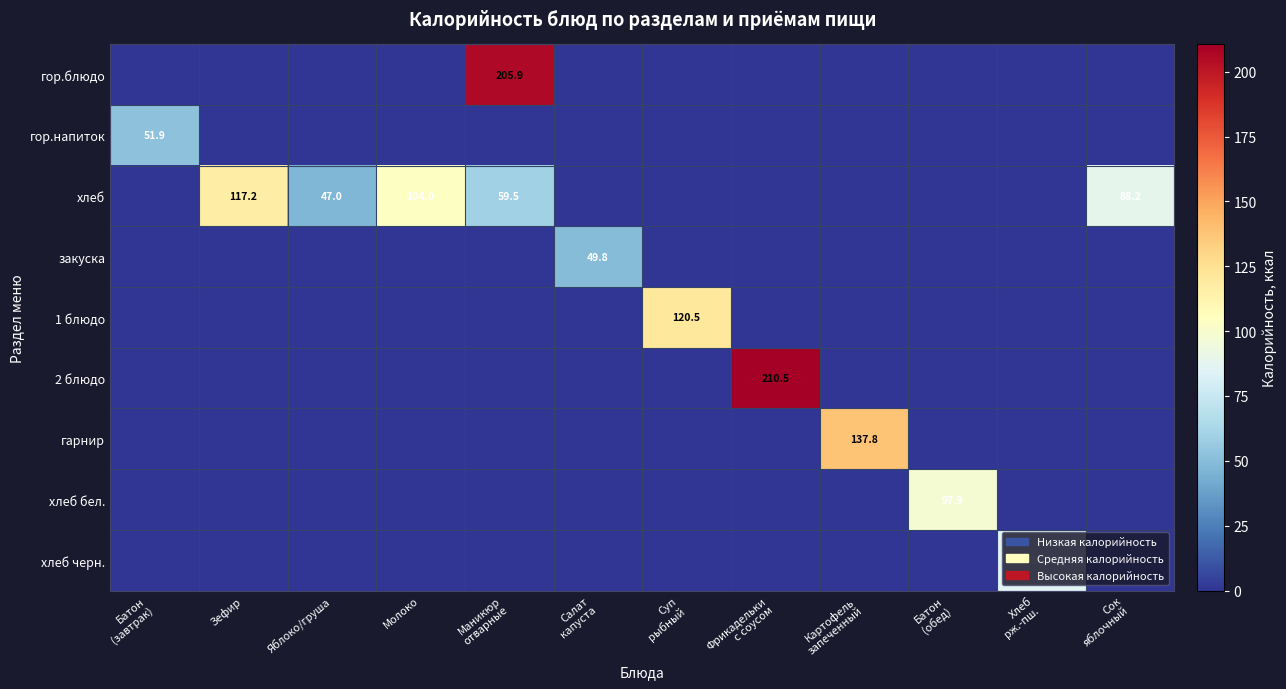

Which category has the lowest value in the хлеб бел. series?

Батон (завтрак)